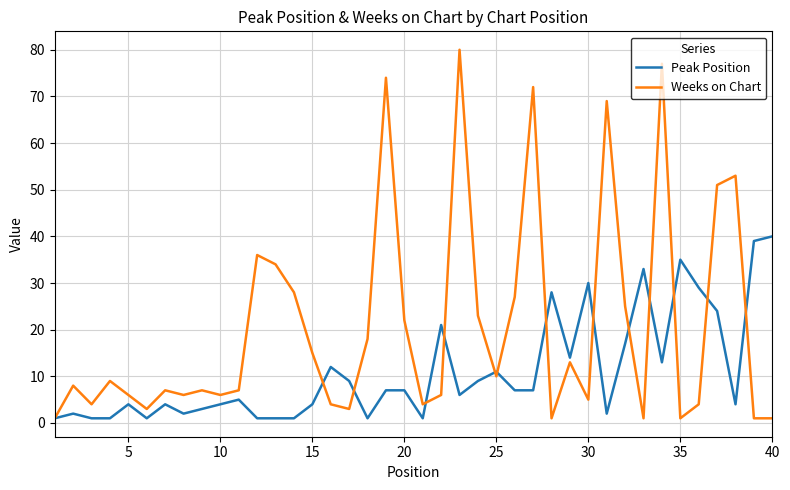

What is the lowest value of the Weeks on Chart series?

1